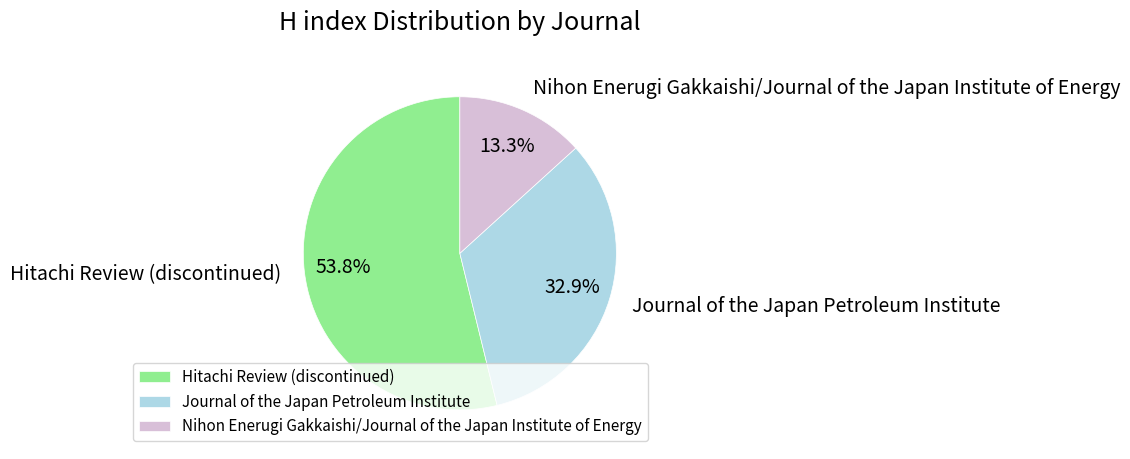

Which slice represents more than half of the pie?

Hitachi Review (discontinued)